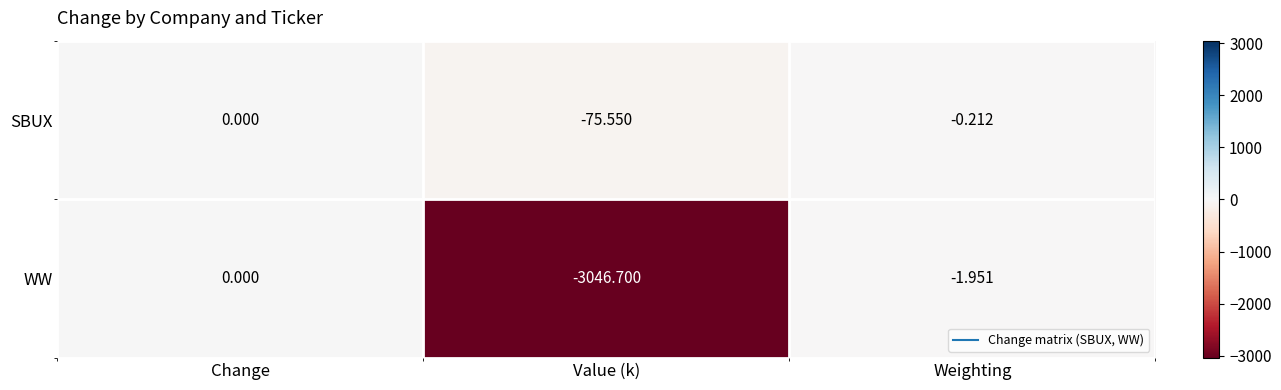

Which label corresponds to the largest value in the chart?

Change